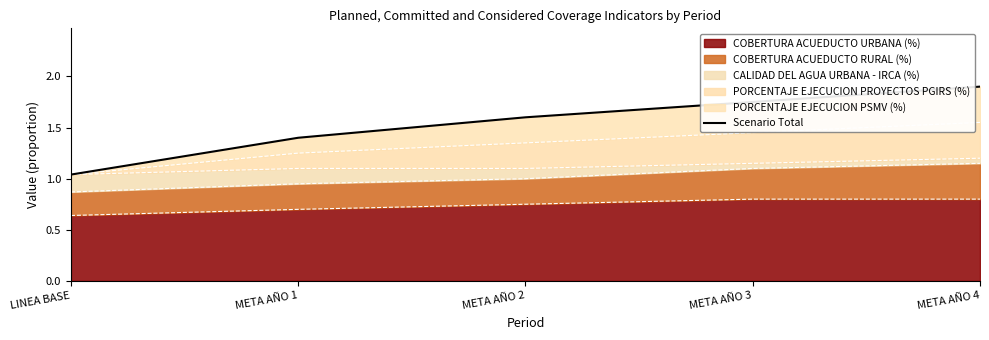

True or false: the data has more than 1 interior local peaks.

False